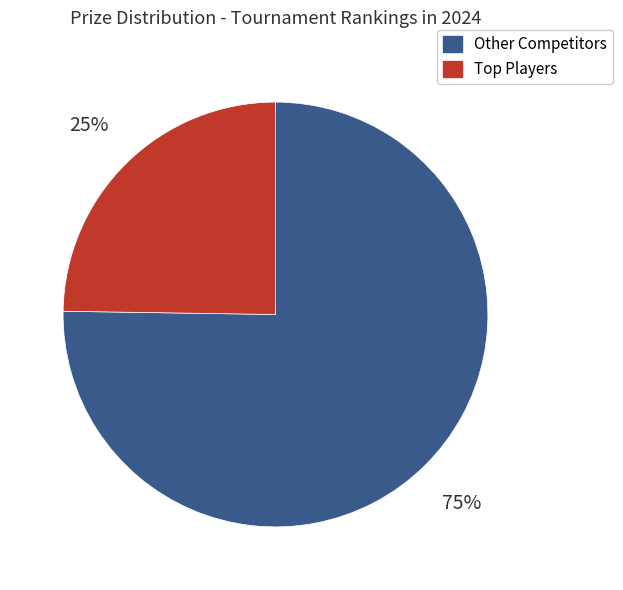

How many segments does this pie chart have?

2